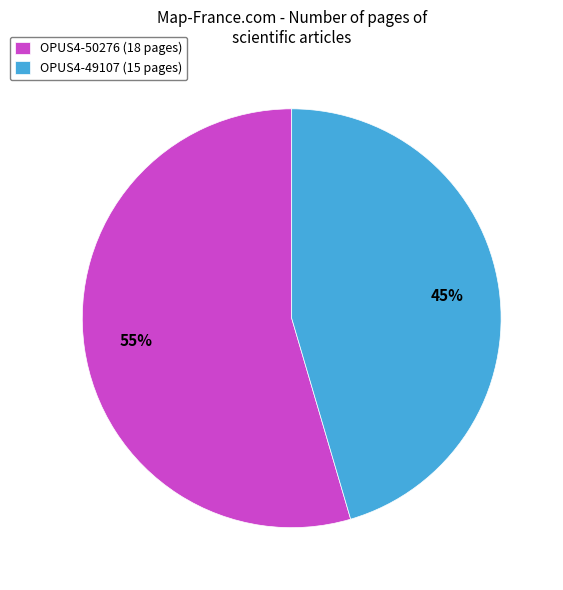

Count the number of slices in the pie.

2